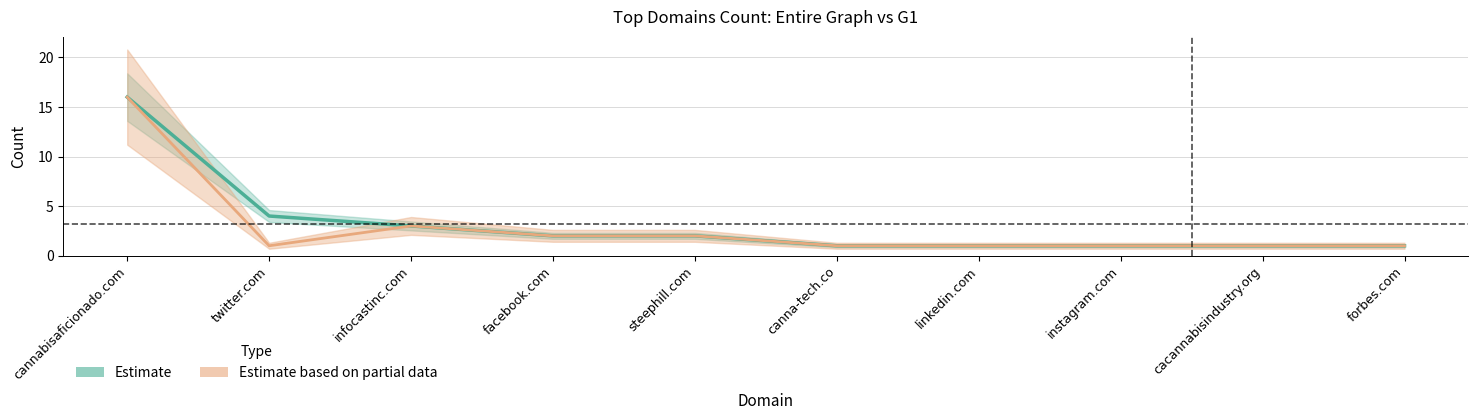

Reading left to right, what are all the values shown in this chart?

Entire Graph Count: 16	4	3	2	2	1	1	1	1	1
G1 Count: 16	1	3	2	2	1	1	1	1	1